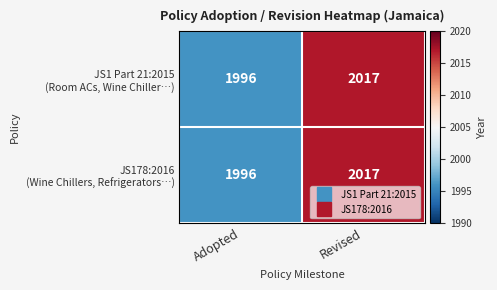

Which label corresponds to the largest value in the chart?

Revised